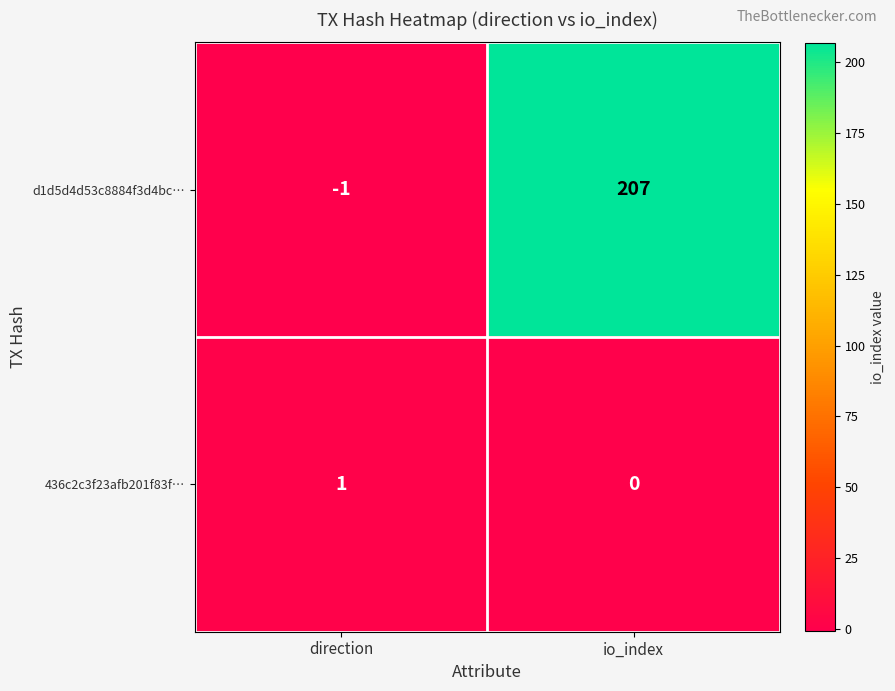

What is the sum of all d1d5d4d53c8884f3d4bc… values?

206